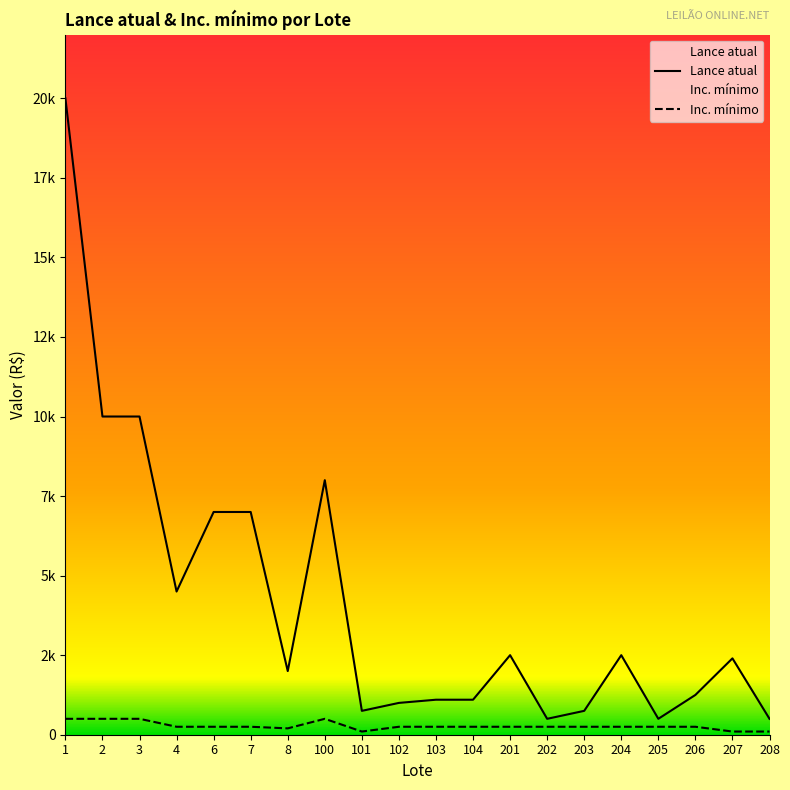

True or false: Lance atual and Inc. mínimo intersect in this chart.

False